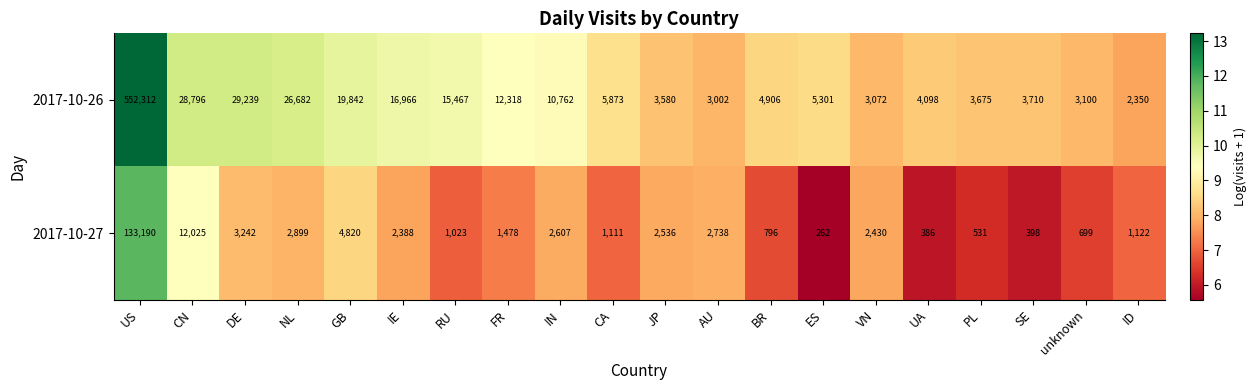

How many data points does each series have?

20